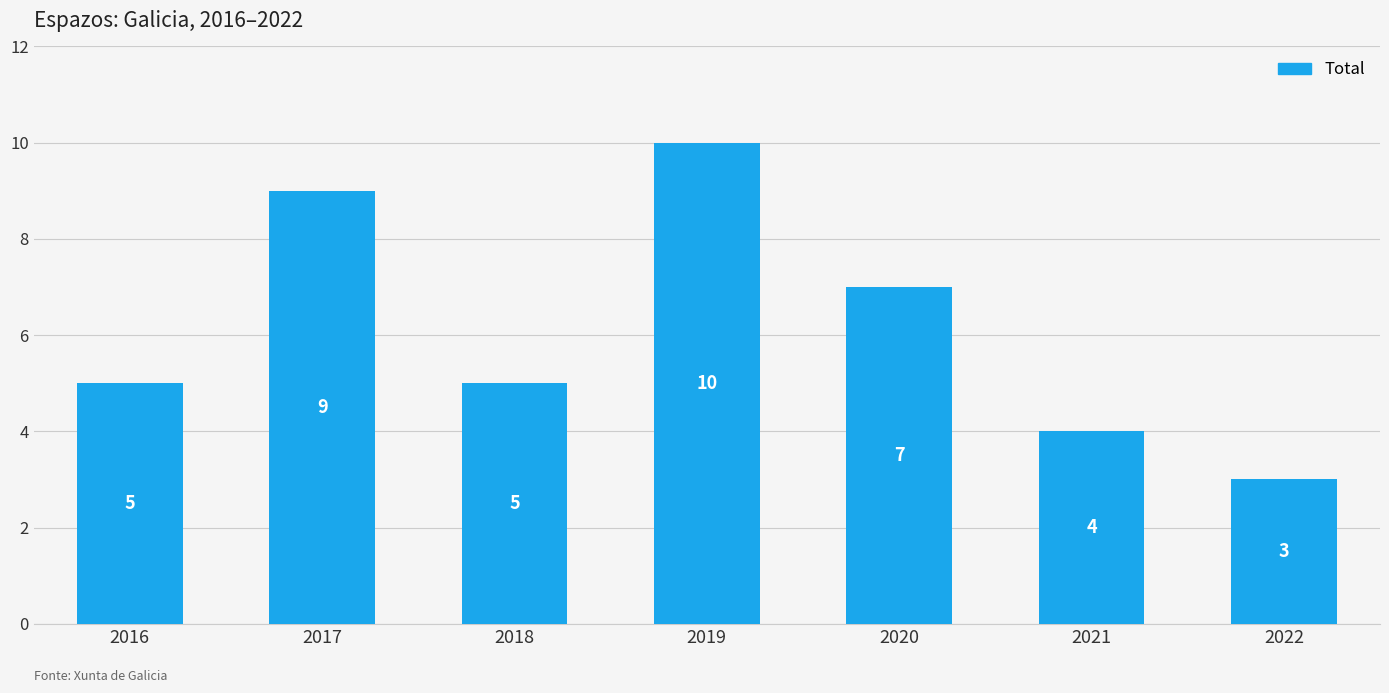

What is the minimum value shown in the chart?

3